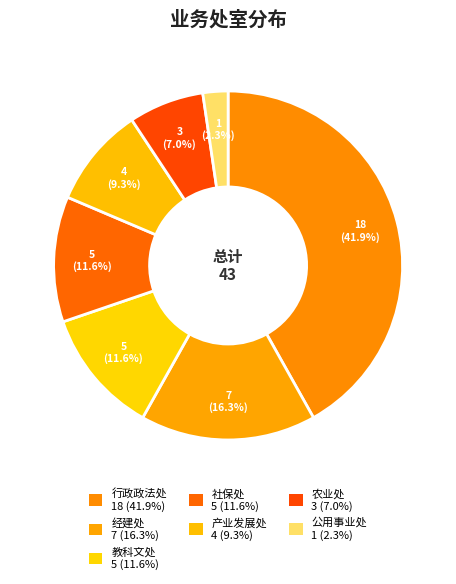

Is the sum of 教科文处 and 社保处 greater than half?

No